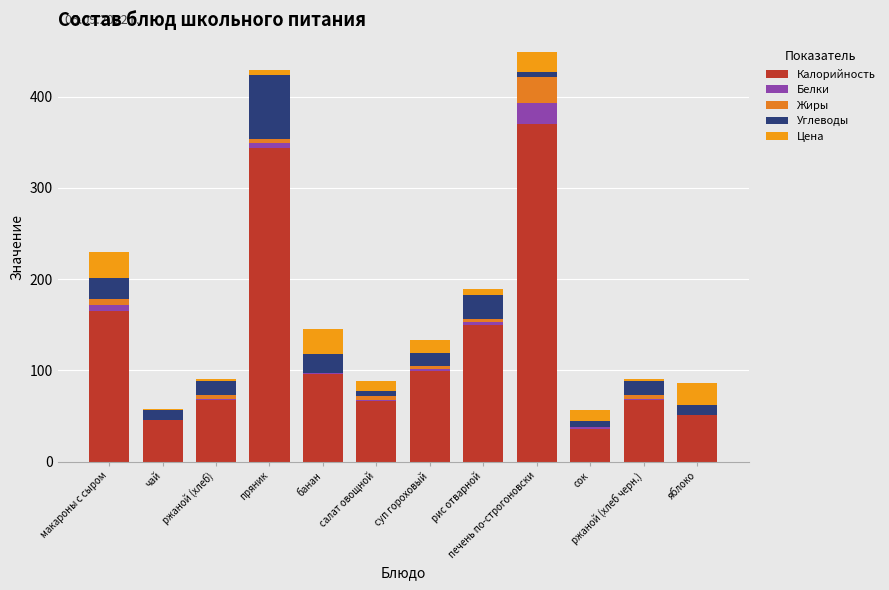

Is it true that Жиры equals 0 at яблоко?

True